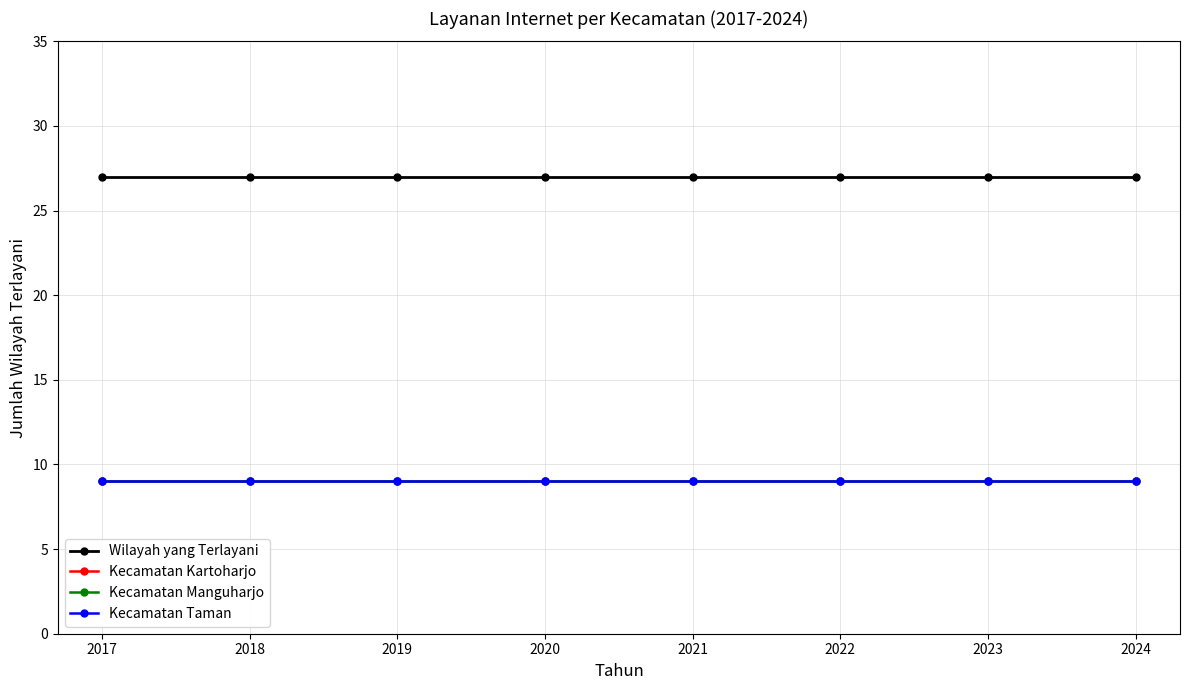

Is this an area chart (filled region under the line)?

No